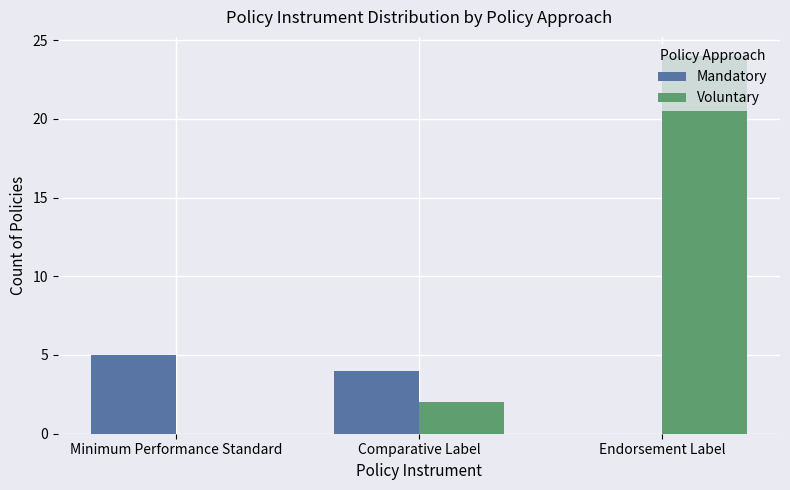

Are the bars horizontal?

No